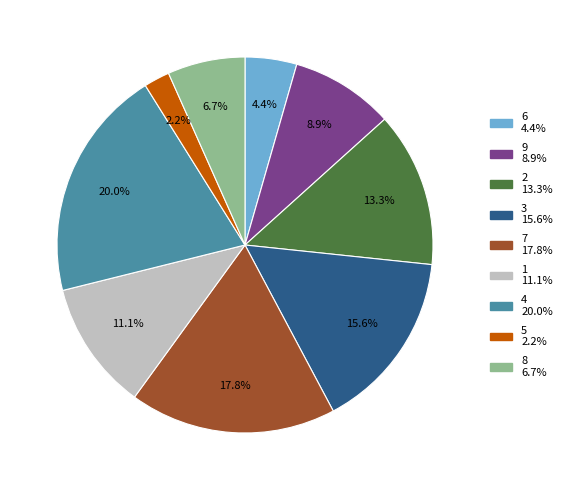

Between 4 and 3, which is larger?

4